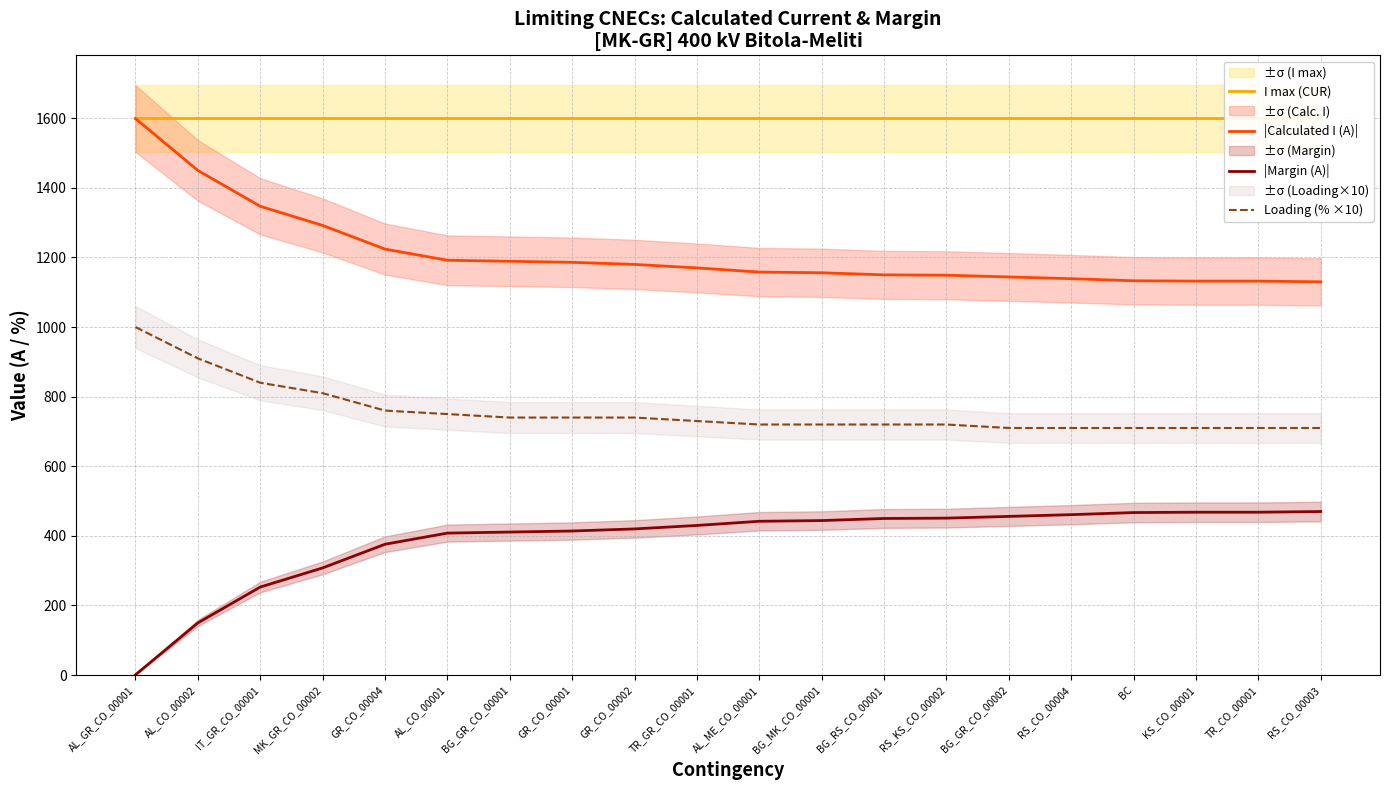

True or false: I max (CUR) and |Margin (A)| cross at least once.

False